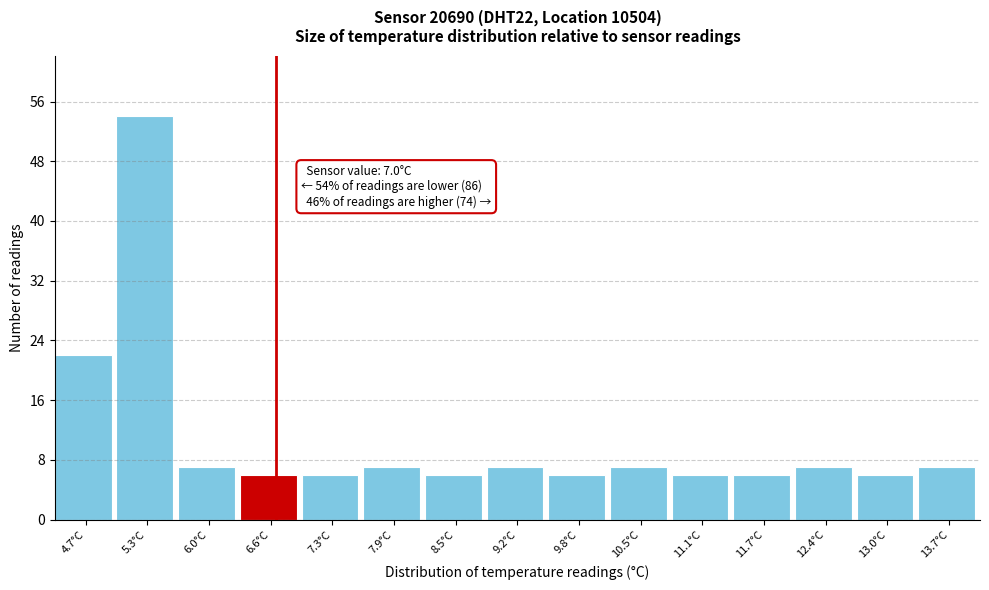

Reading right to left, list all the values displayed in this chart.

7	6	7	6	6	7	6	7	6	7	6	6	7	54	22